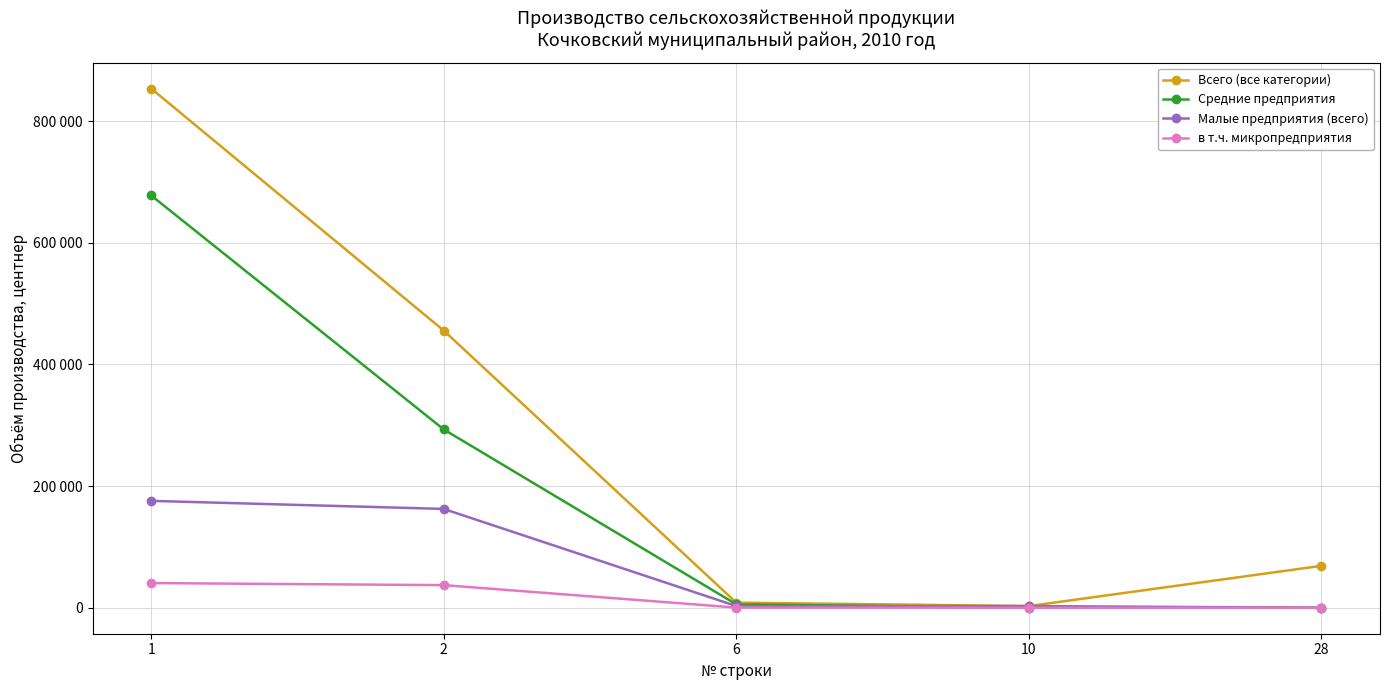

At which label does в т.ч. микропредприятия reach its minimum?

10